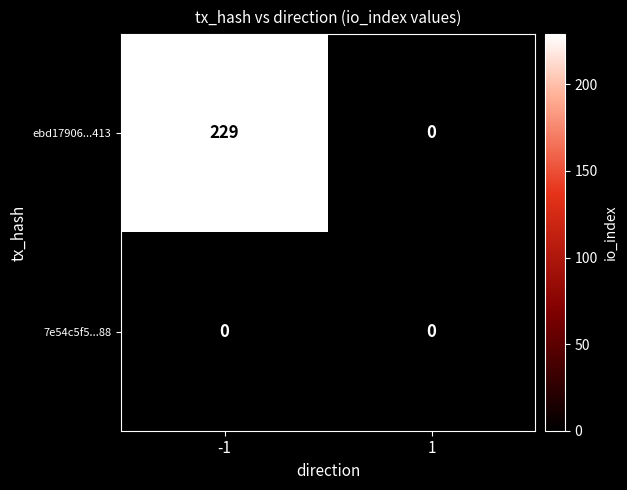

How many data points does each series have?

2